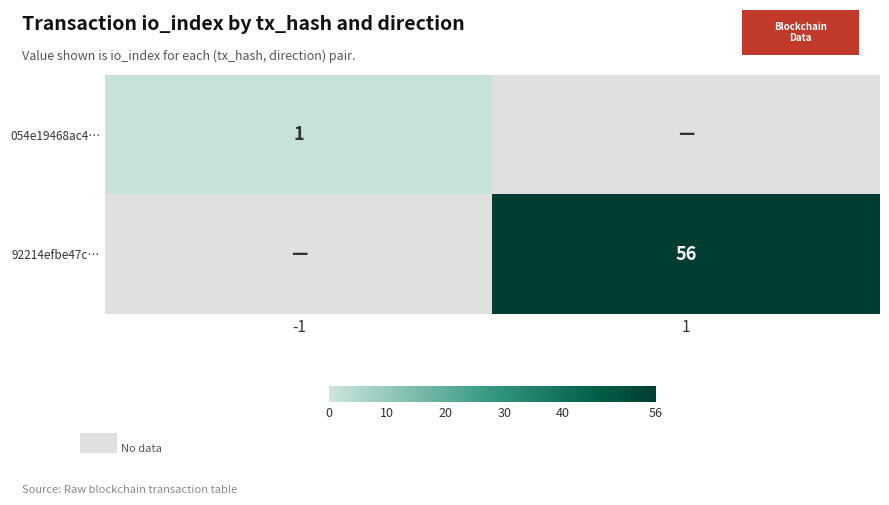

Is it true that 054e19468ac4… equals 1 at -1?

True